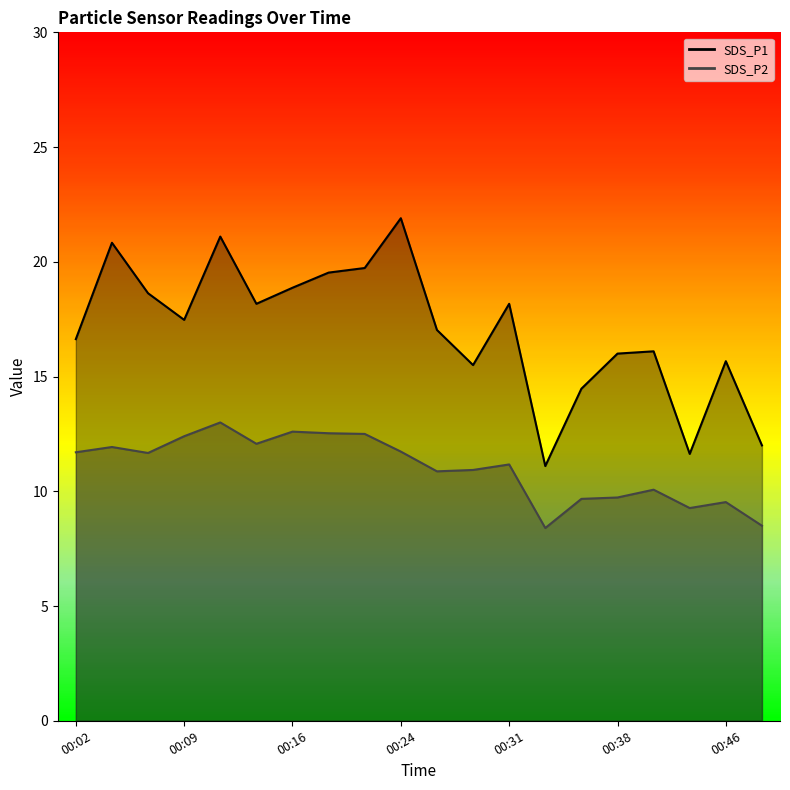

What is the lowest value of the SDS_P2 series?

8.4